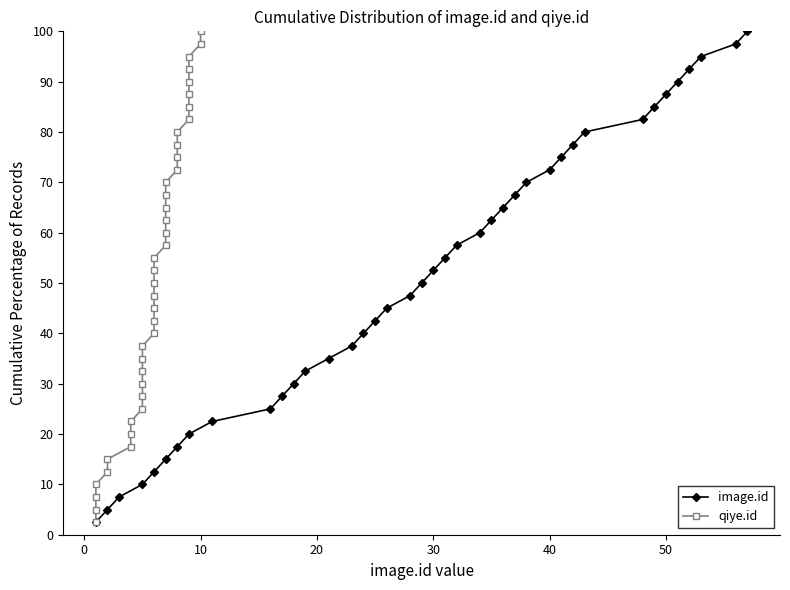

True or false: image.id has more than 0 points higher than both neighbors.

False